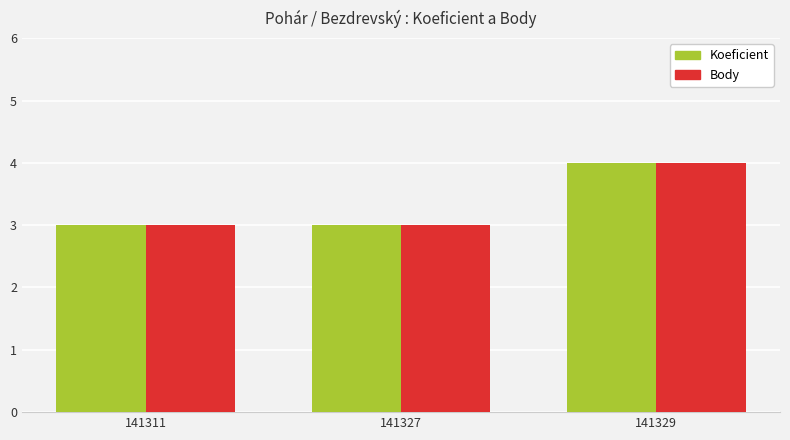

What is the average value of the Body series?

3